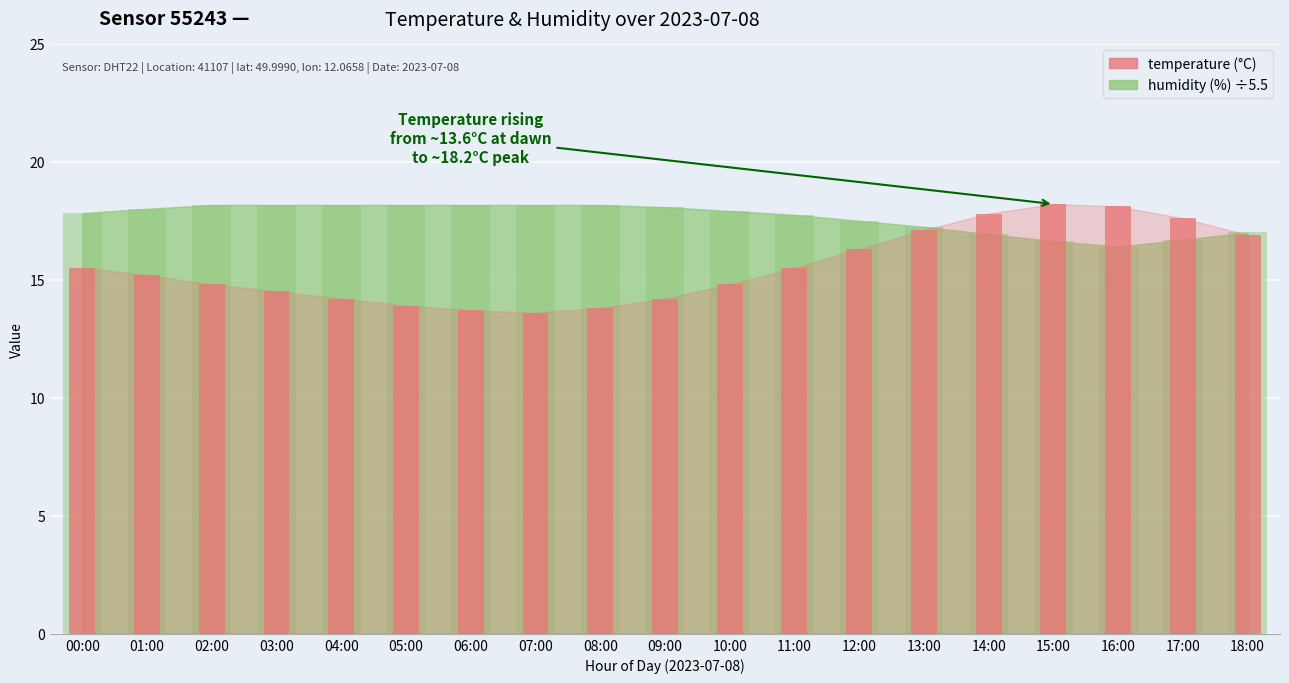

Rank the categories by value from lowest to highest.

07:00, 06:00, 08:00, 05:00, 04:00, 09:00, 03:00, 02:00, 10:00, 01:00, 00:00, 11:00, 12:00, 18:00, 13:00, 17:00, 14:00, 16:00, 15:00